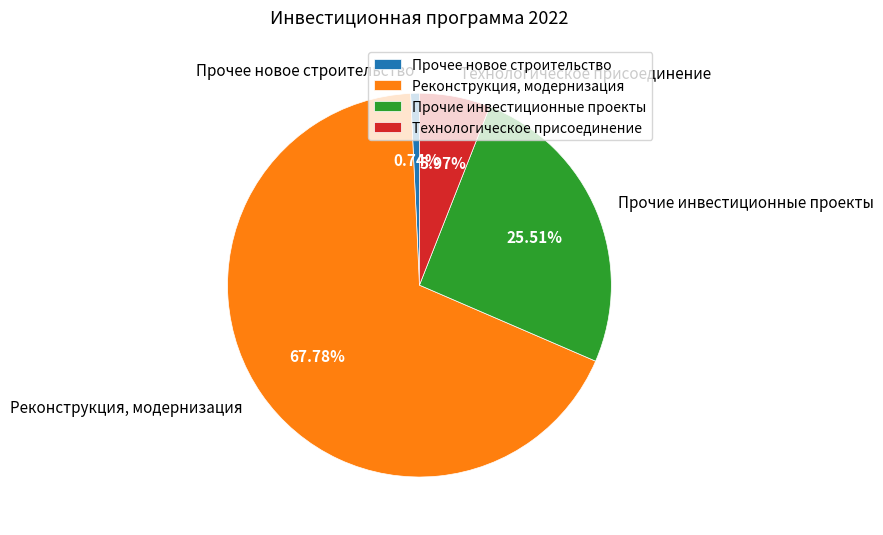

Rank the categories by value from lowest to highest.

Прочее новое строительство, Технологическое присоединение, Прочие инвестиционные проекты, Реконструкция, модернизация